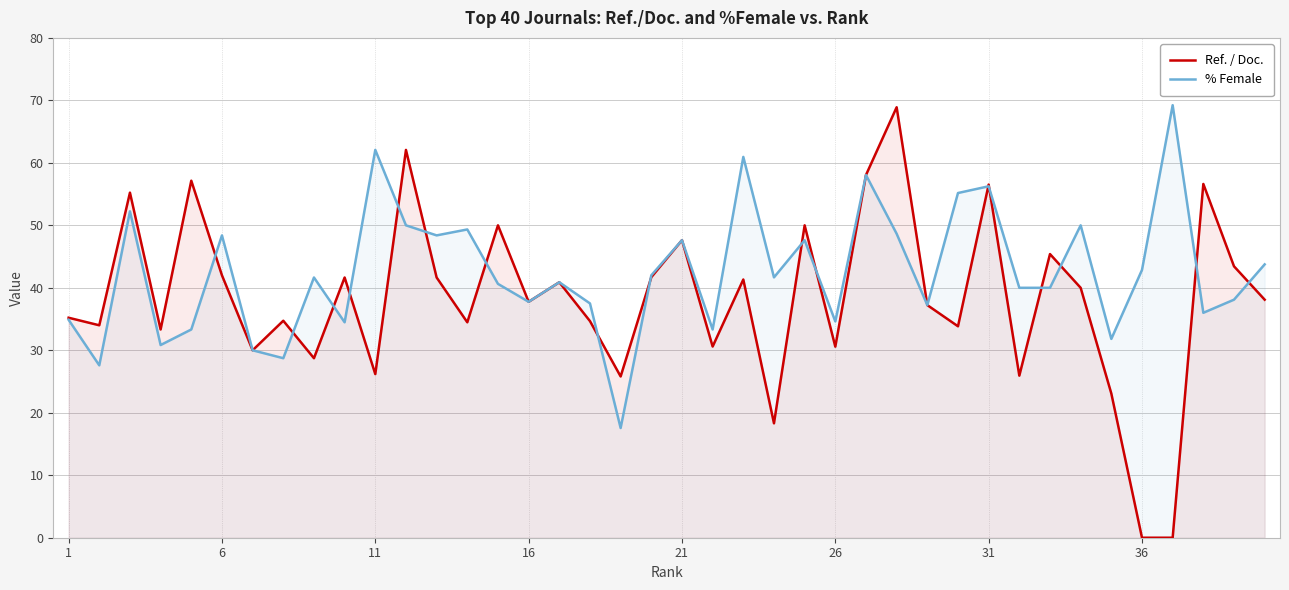

What is the difference between the highest and lowest values at 6?

6.4